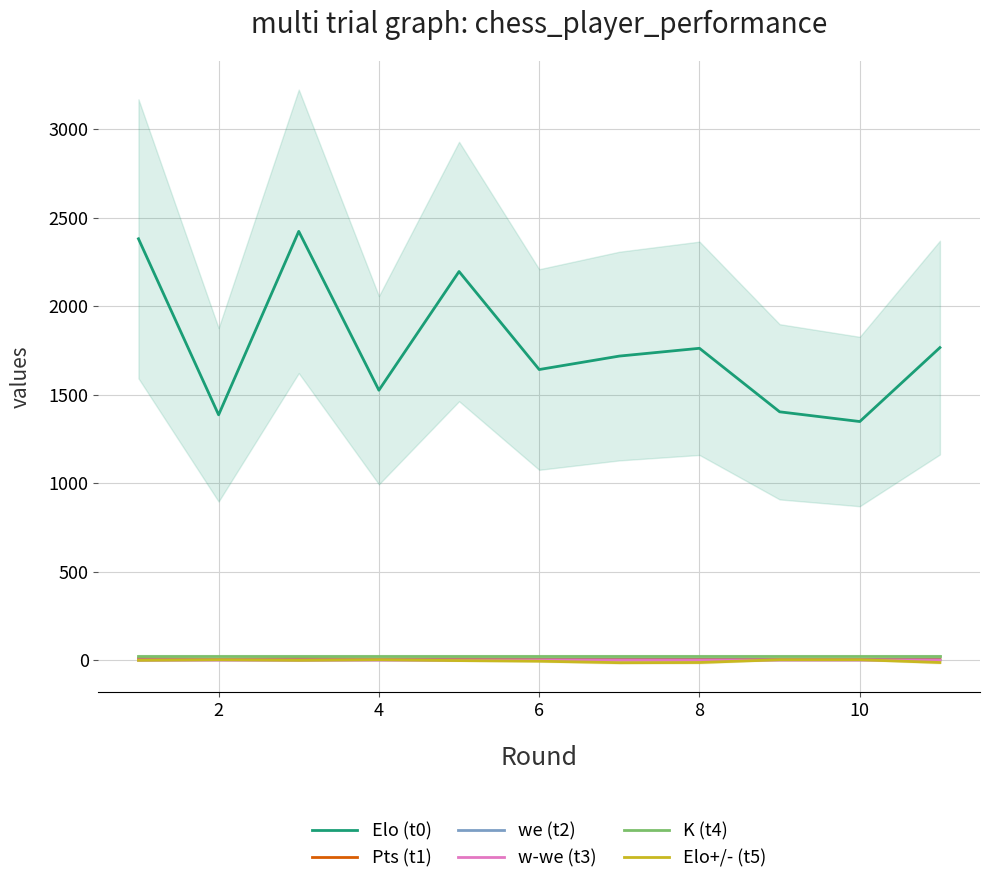

True or false: Elo (t0) and Pts (t1) cross at least once.

False